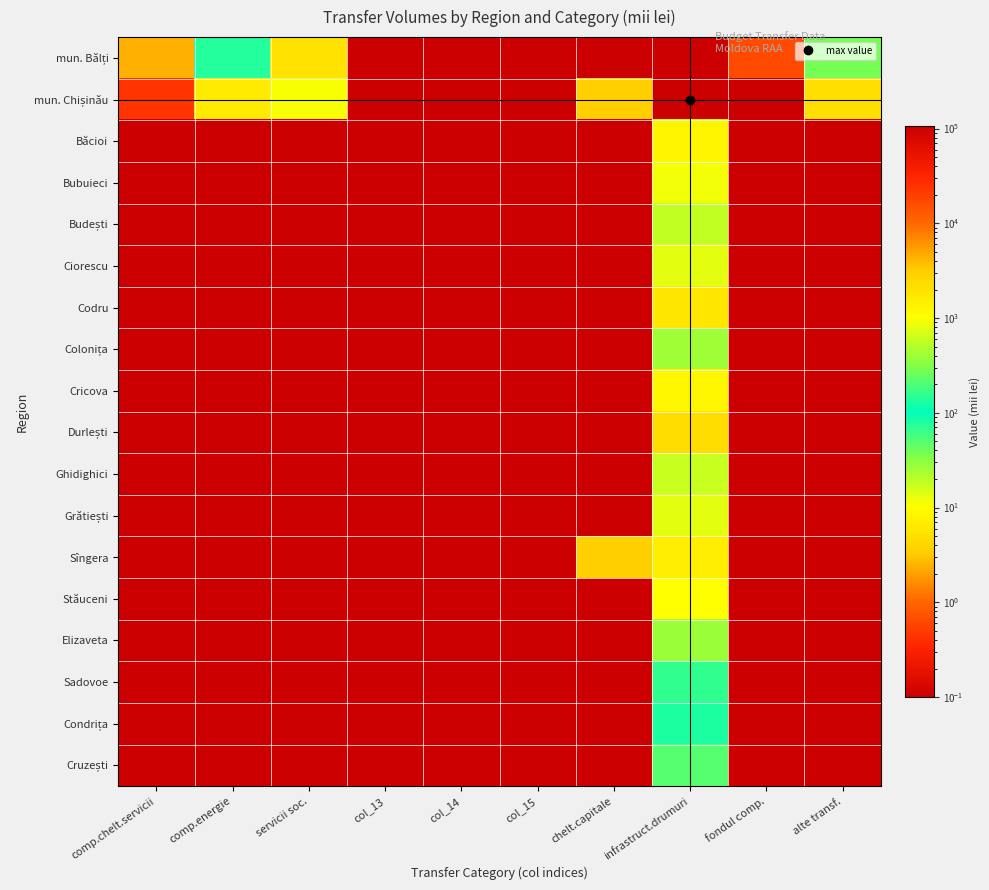

At how many categories does at least one series exceed 70601?

1